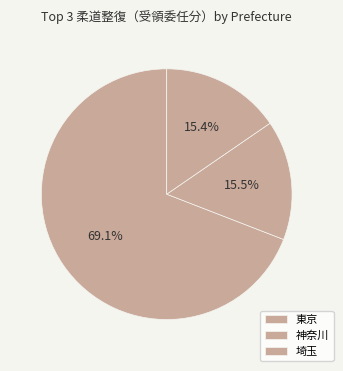

How many slices are in this pie chart?

3